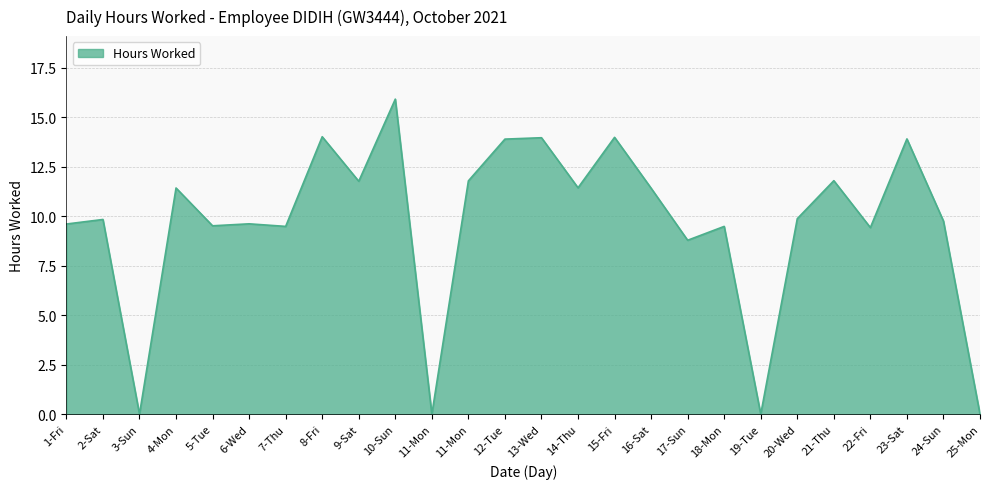

Reading right to left, transcribe all the data shown in this chart.

0.0	9.8	13.9	9.4	11.8	9.9	0.0	9.5	8.8	11.4	14.0	11.4	14.0	13.9	11.8	0.0	15.9	11.8	14.0	9.5	9.6	9.5	11.4	0.0	9.8	9.6